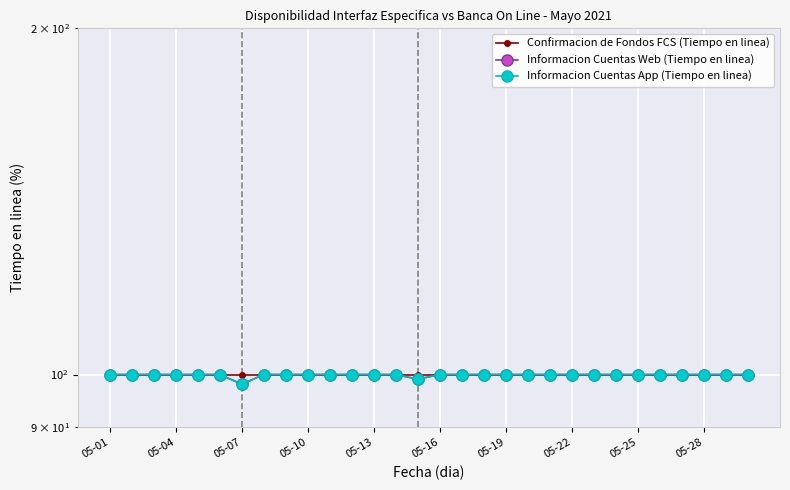

How many Informacion Cuentas Web (Tiempo en linea) values are between 100 and 101?

28